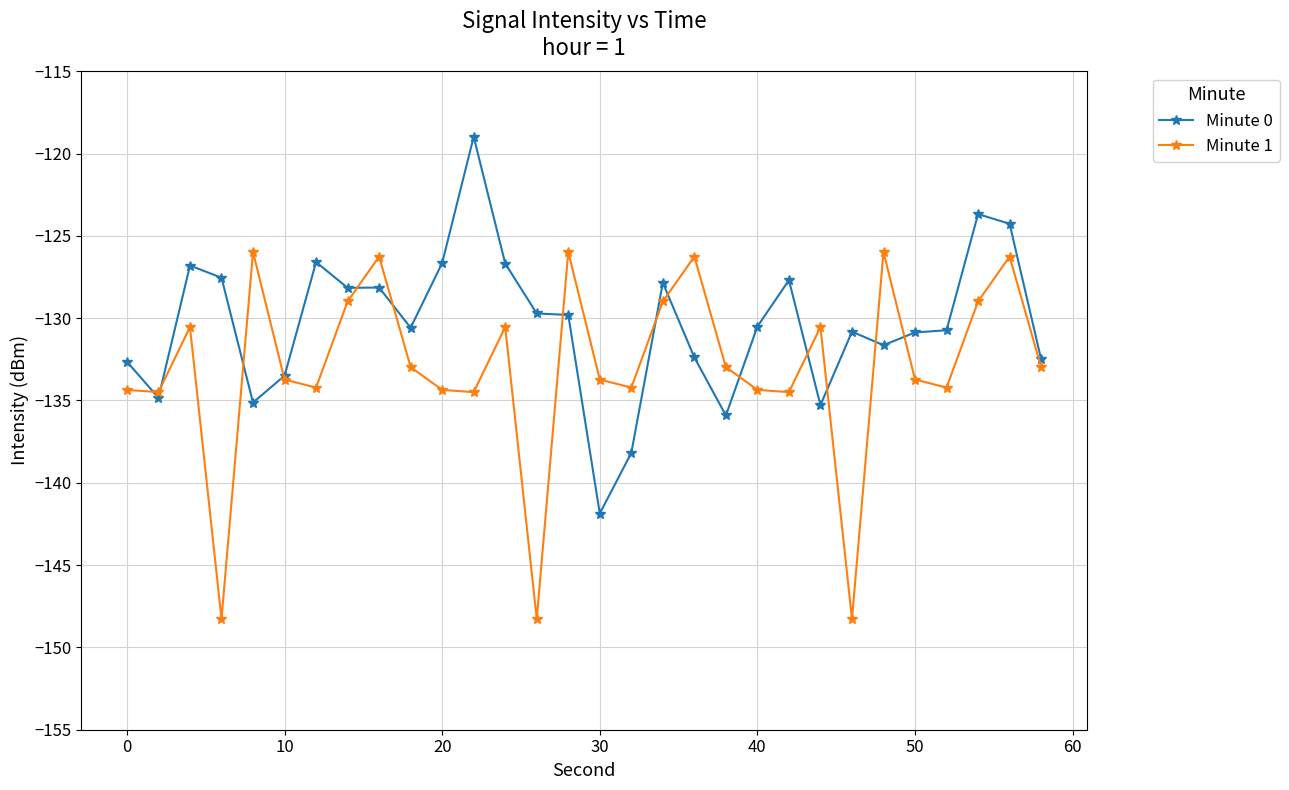

True or false: Minute 0 has more than 2 points higher than both neighbors.

True